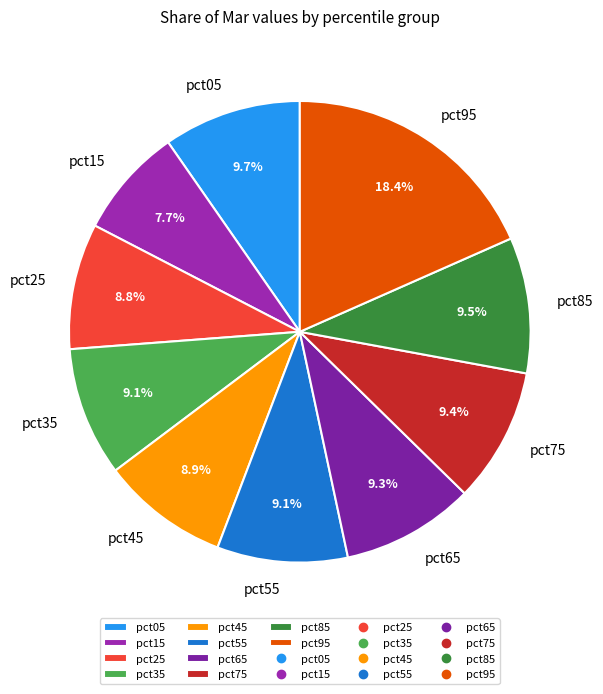

Does pct35 represent more than half of the total?

No